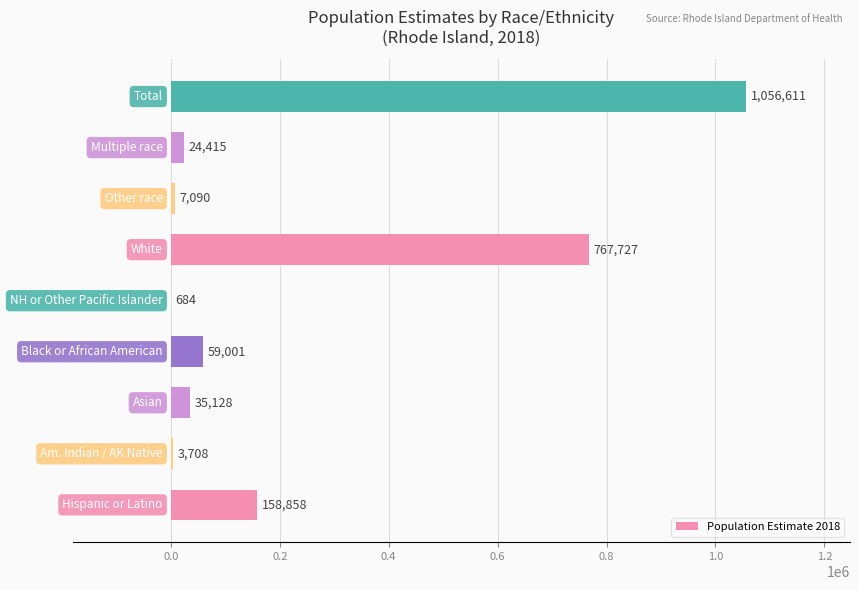

What is the sum of all values?

2113222